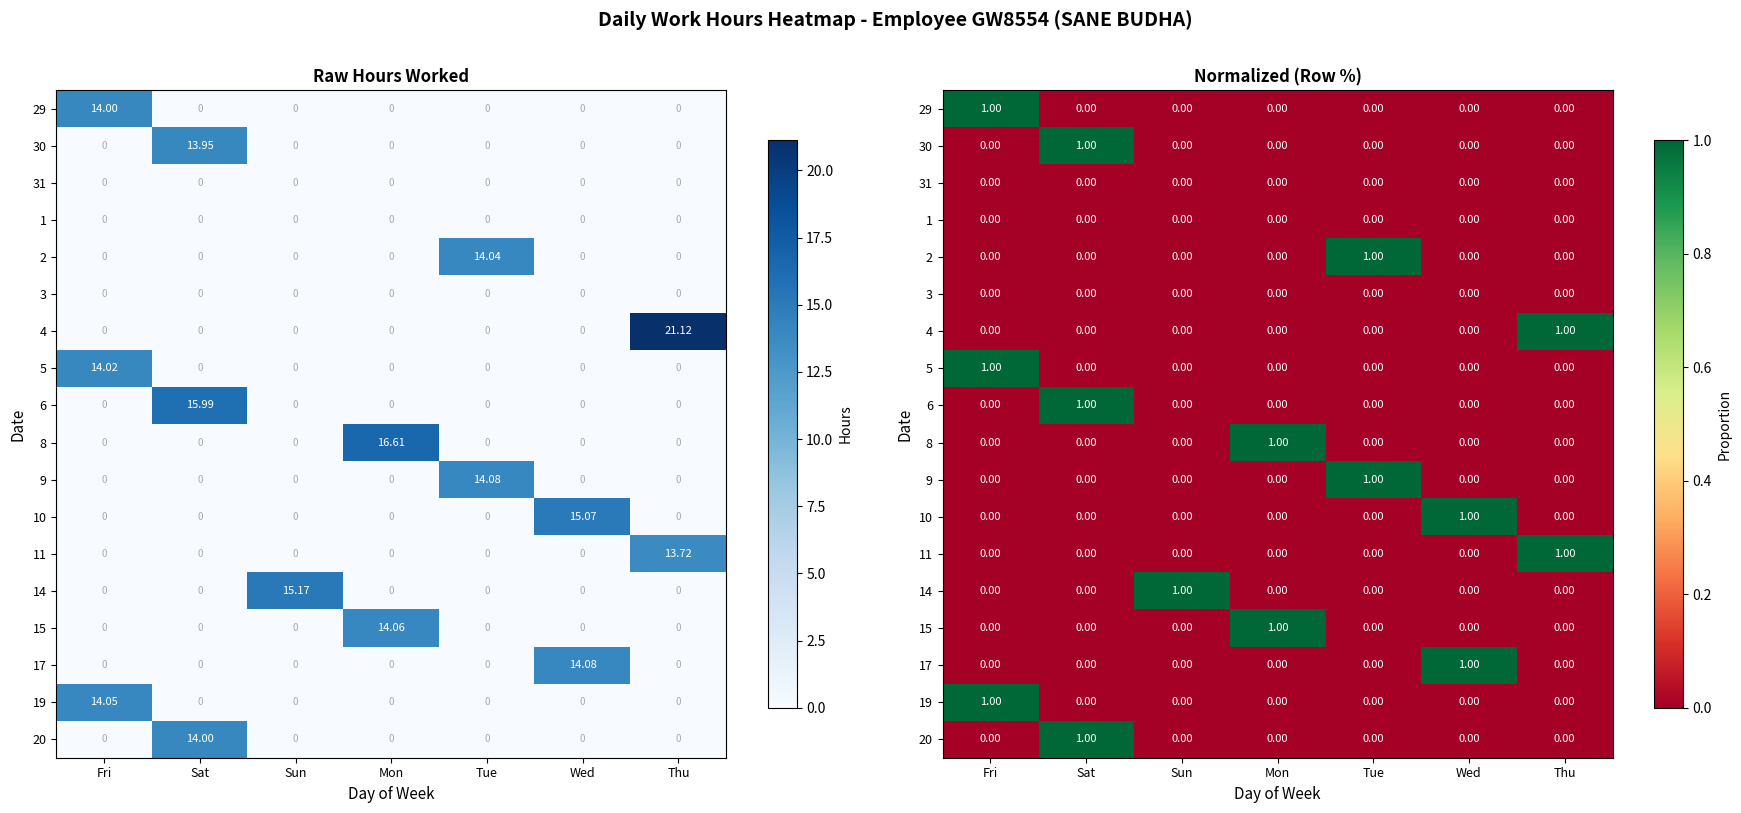

Is it true that 9 equals 0 at Thu?

True